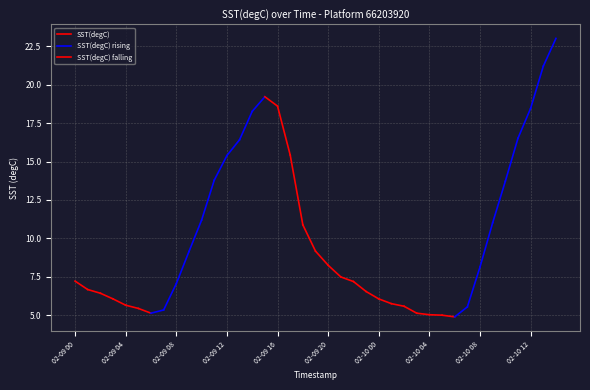

The chart shows a value of 7.2 at 02-09 00. True or false?

True